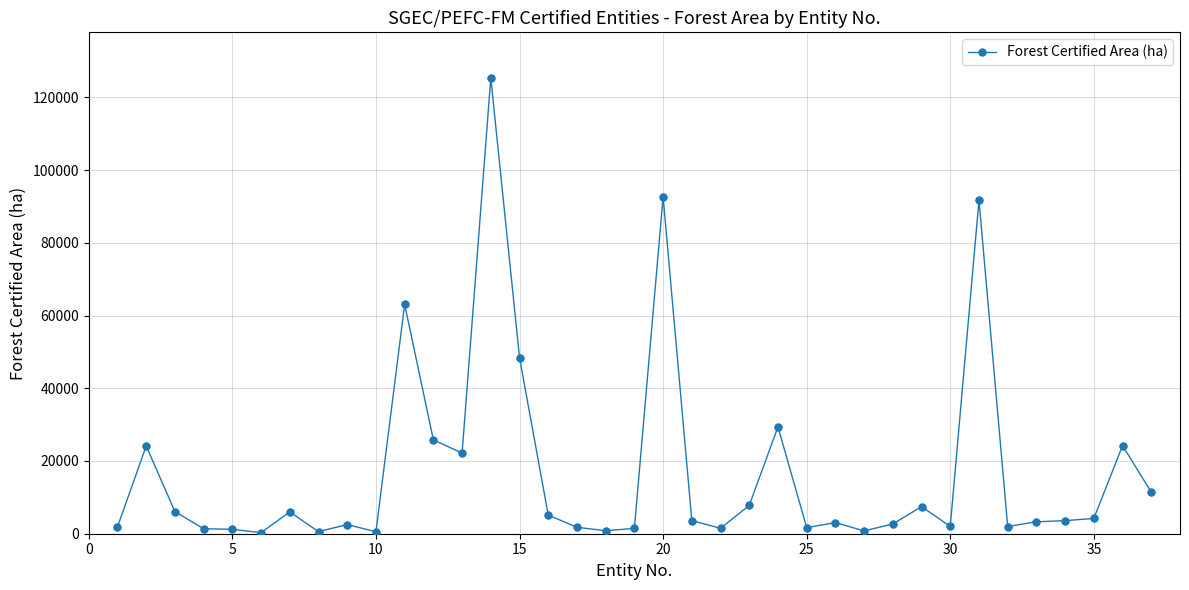

What is the greatest value displayed?

125349.5